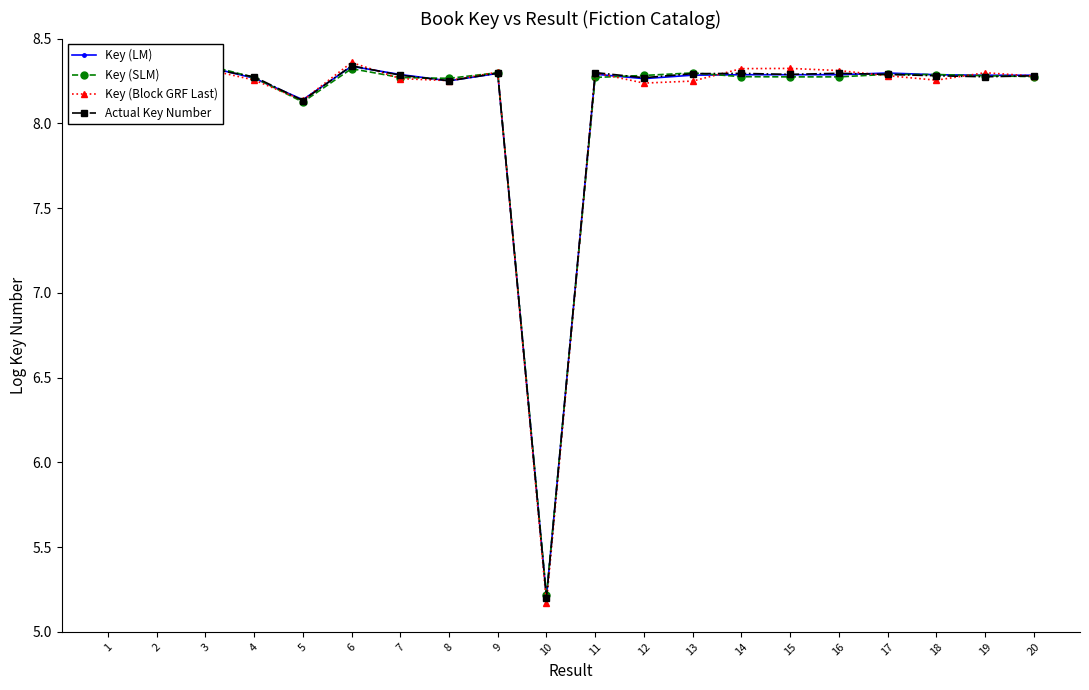

Which series has the widest spread of values?

Key (Block GRF Last)